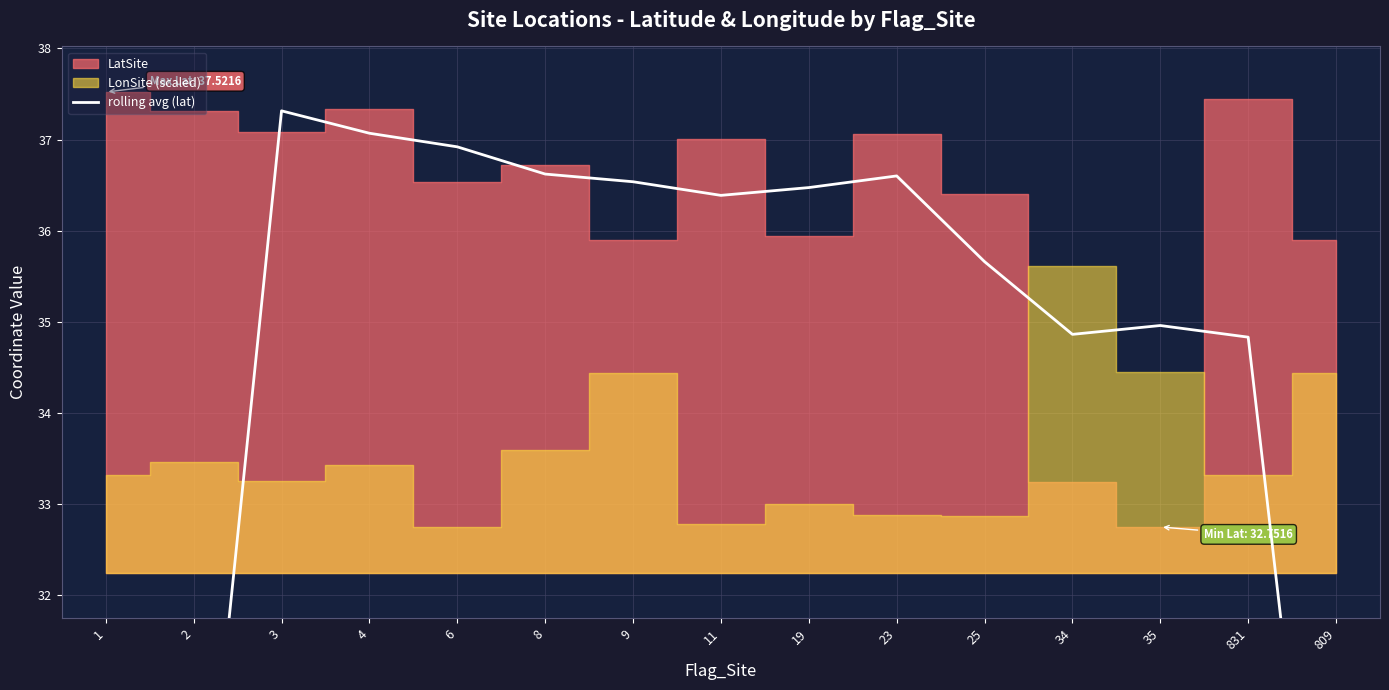

Approximately how many times larger is the value at 35 compared to 3?

0.9